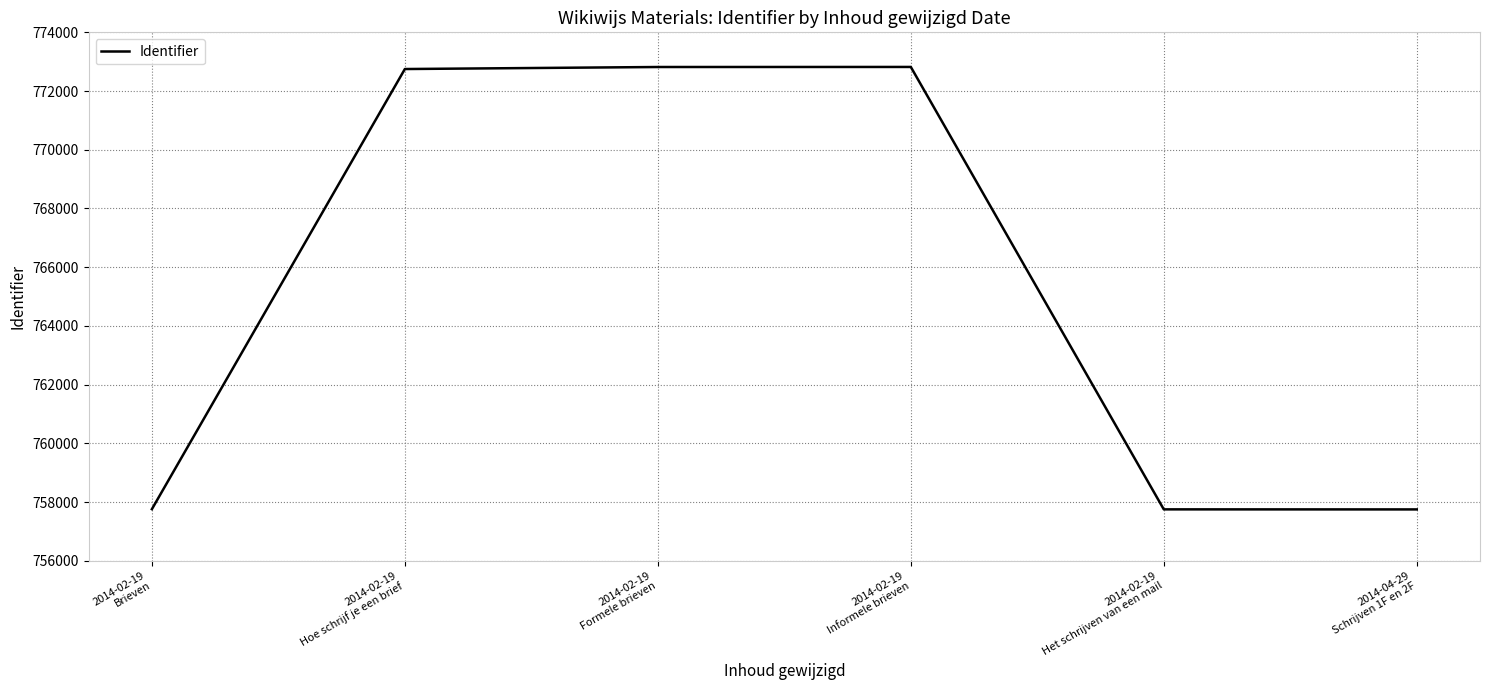

What is the maximum value shown in the chart?

772821